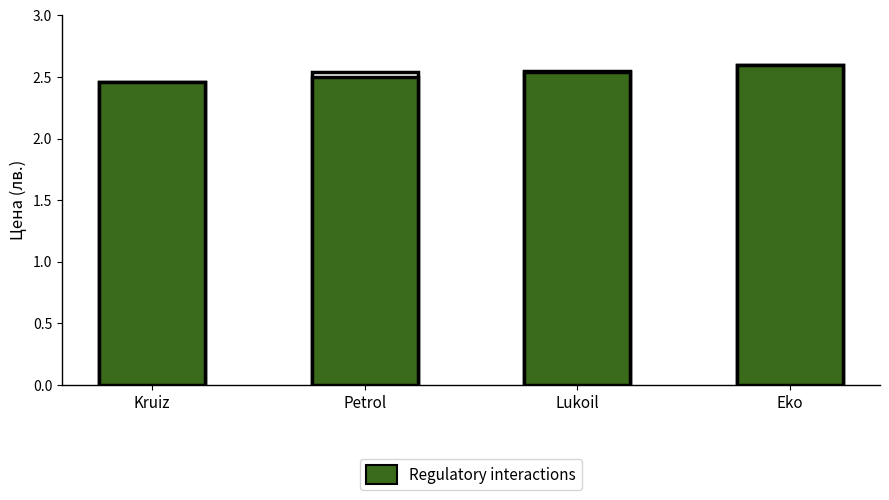

At Eko, list the series in order from smallest to largest.

Total (mean price), Regulatory interactions